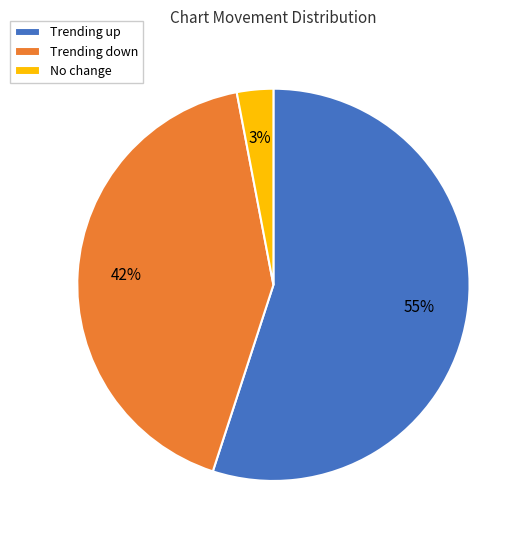

Does any single category account for the majority?

Yes